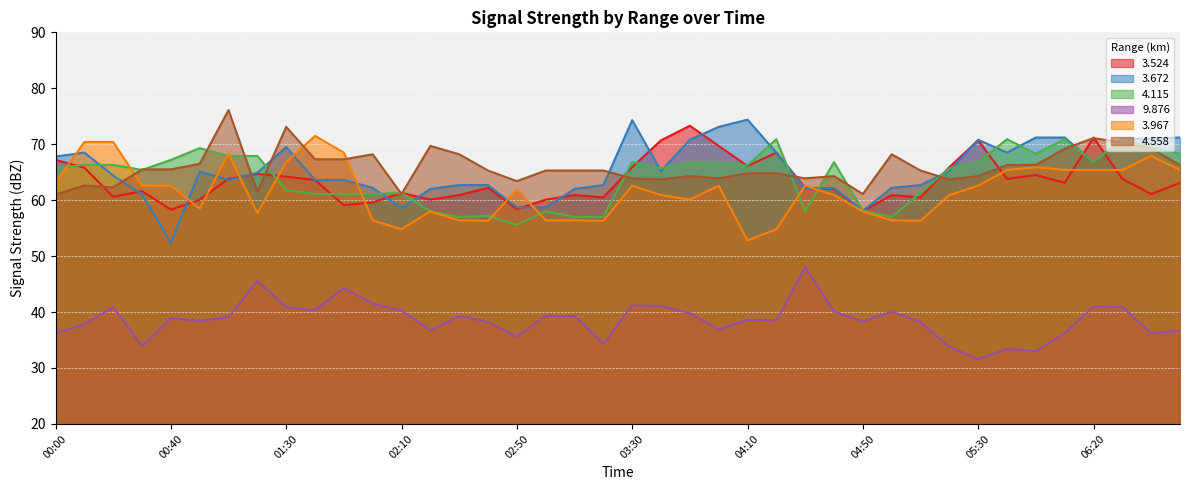

The   3.672 series shows 74.4 at 04:10. True or false?

True